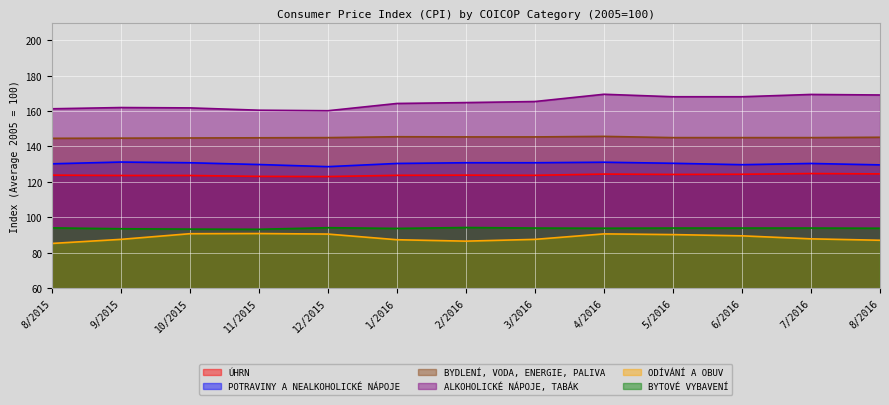

Reading left to right, list all the values displayed in this chart.

ÚHRN: 123.8	123.6	123.6	123.1	123.0	123.7	123.8	123.7	124.4	124.2	124.3	124.7	124.5
POTRAVINY A NEALKOHOLICKÉ NÁPOJE: 130.2	131.2	130.8	129.8	128.6	130.4	130.8	130.8	131.1	130.5	129.7	130.4	129.6
BYDLENÍ, VODA, ENERGIE, PALIVA: 144.6	144.7	144.8	144.9	145.0	145.5	145.4	145.4	145.7	145.0	145.0	145.0	145.2
ALKOHOLICKÉ NÁPOJE, TABÁK: 161.3	162.0	161.8	160.5	160.2	164.3	164.8	165.4	169.5	168.1	168.1	169.4	169.1
ODÍVÁNÍ A OBUV: 85.2	87.5	90.7	90.8	90.5	87.3	86.5	87.5	90.6	90.2	89.5	87.8	87.0
BYTOVÉ VYBAVENÍ: 94.0	93.5	93.3	93.2	94.1	93.7	94.2	93.9	93.8	93.9	93.9	93.9	93.8